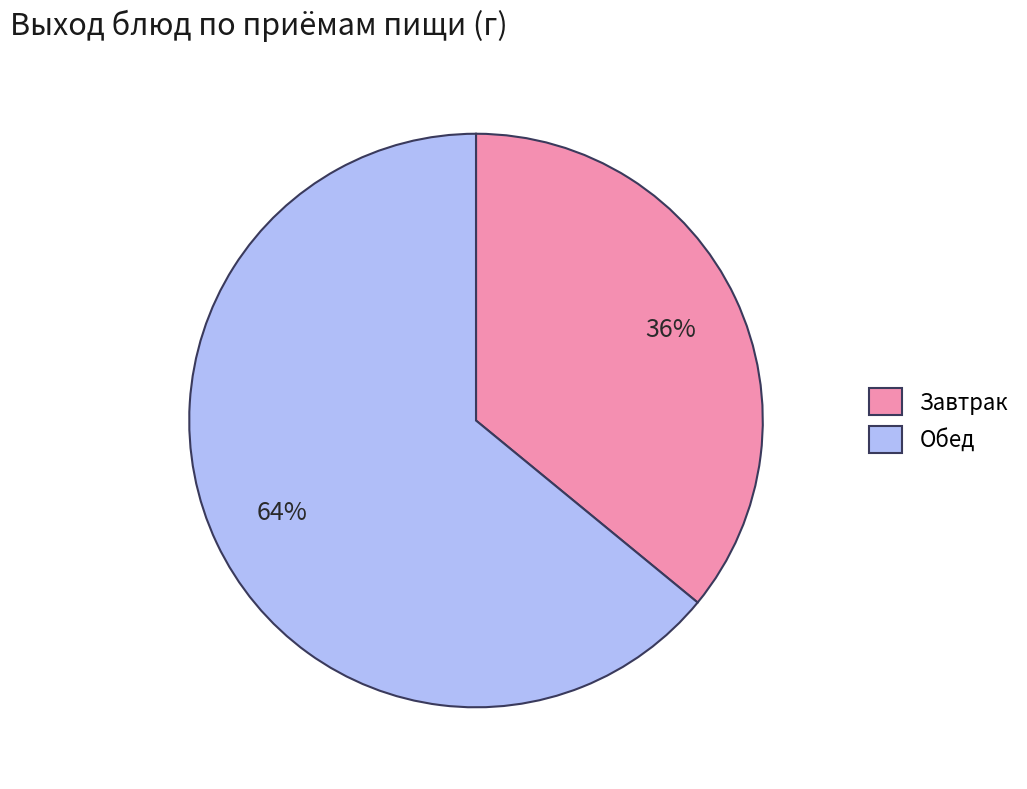

Does Обед account for over 50% of the chart?

Yes